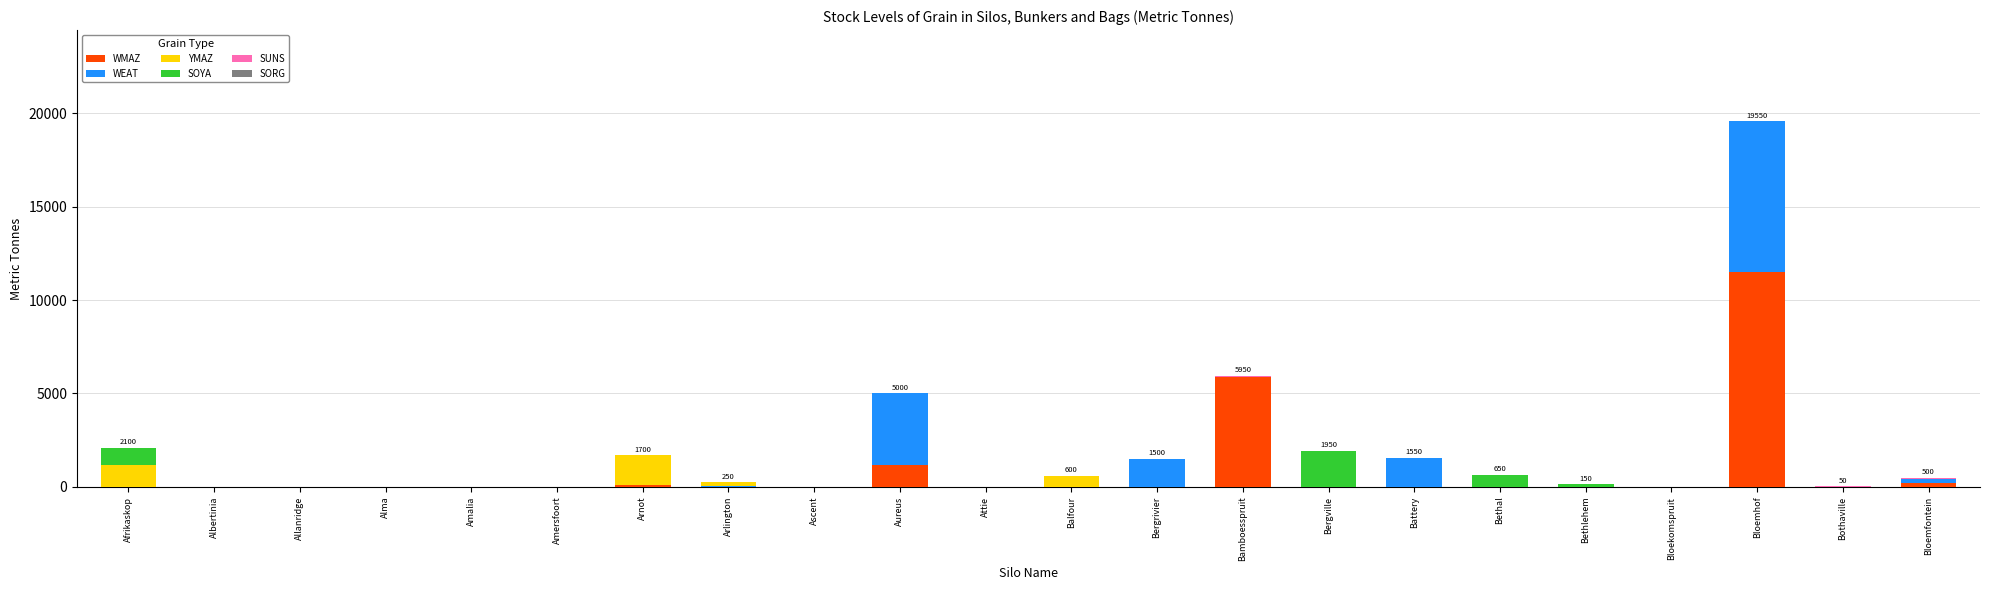

What is the maximum value for WMAZ?

11500